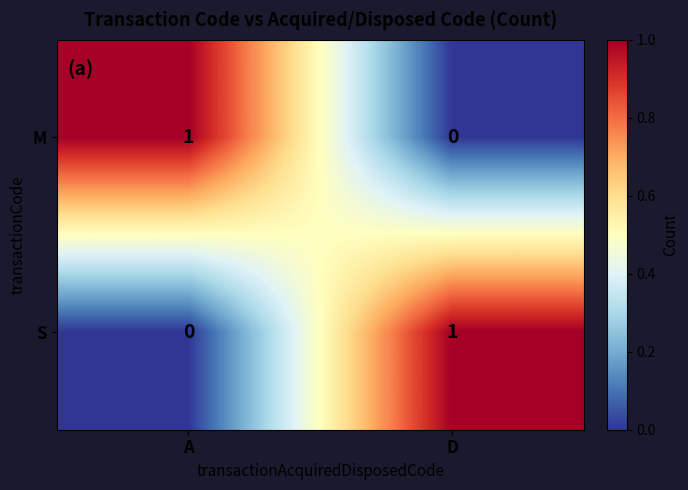

At which label does S reach its minimum?

A